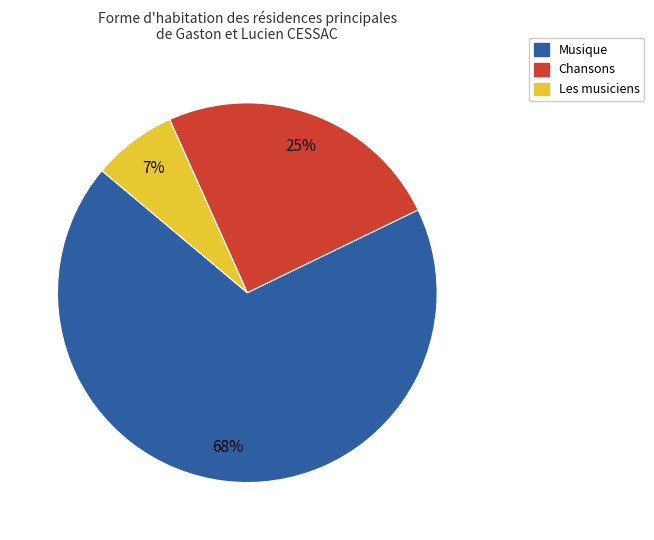

To the nearest percent, what is the average slice percentage?

33%